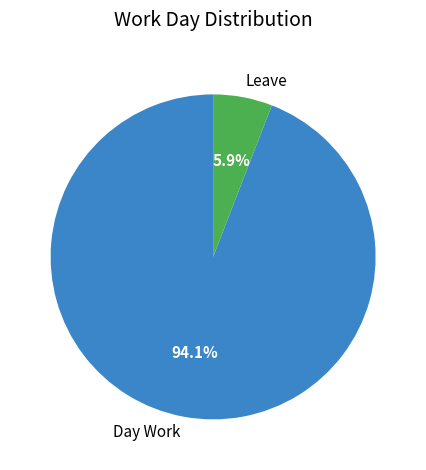

The Day Work slice represents 94% of the pie. True or false?

True